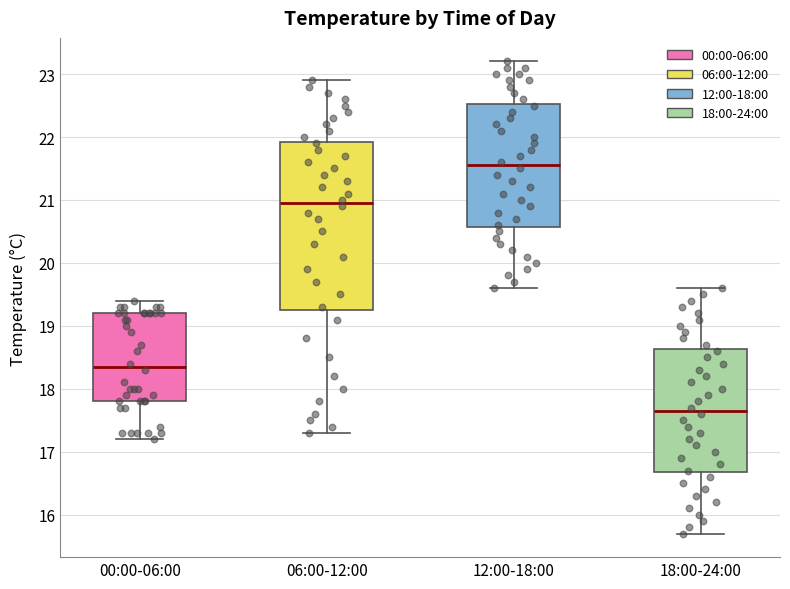

Which box has the highest median line?

12:00-18:00